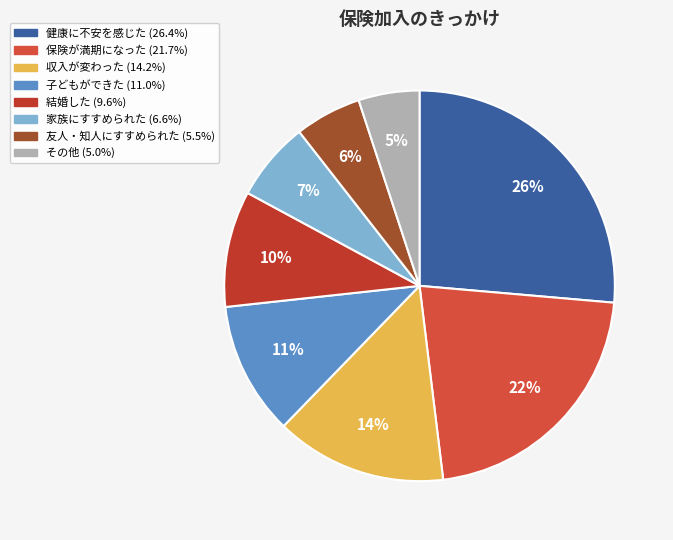

How many slices are in this pie chart?

8